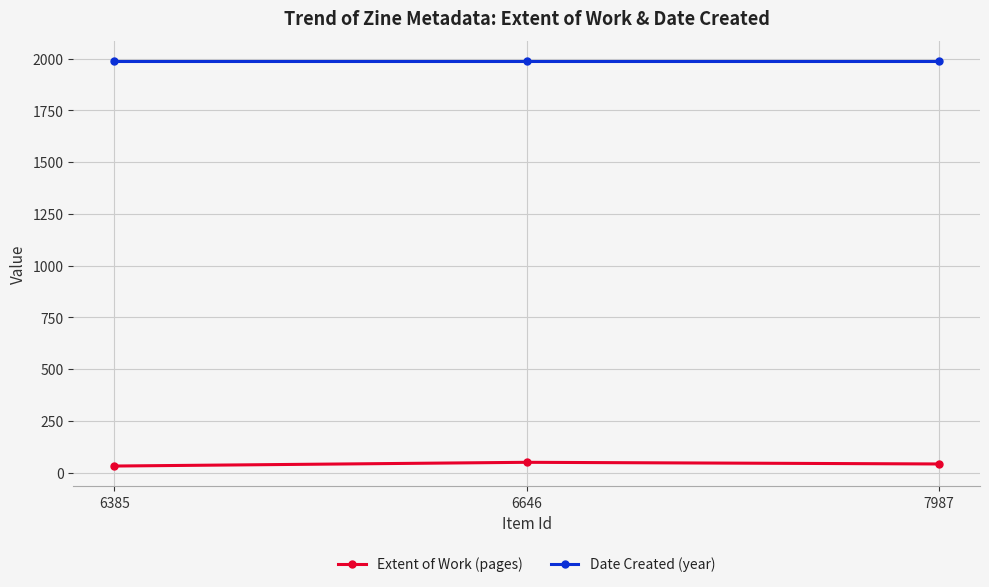

What is the average value of the Date Created (year) series?

1988